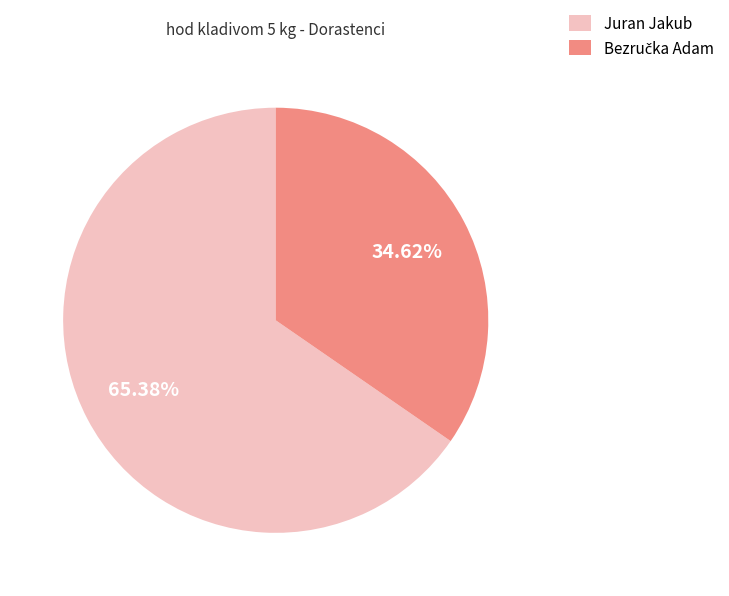

Which slice is the largest?

Juran Jakub